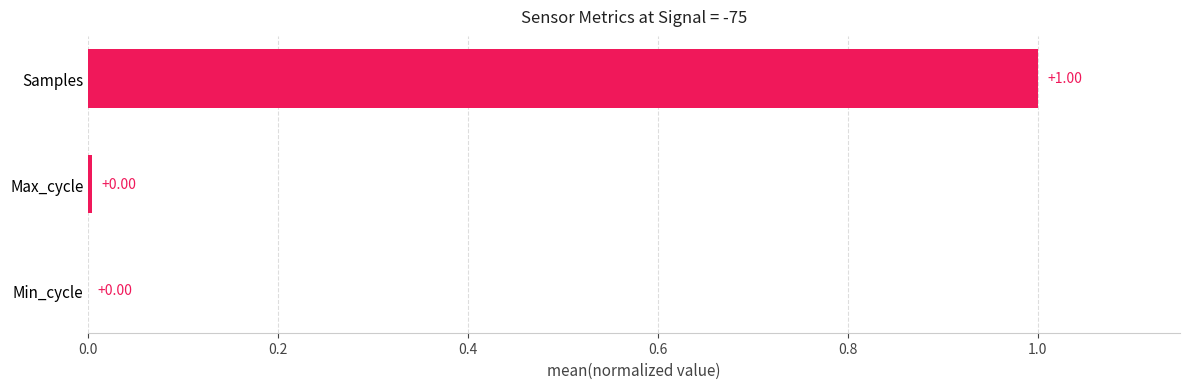

What is the average value?

0.3